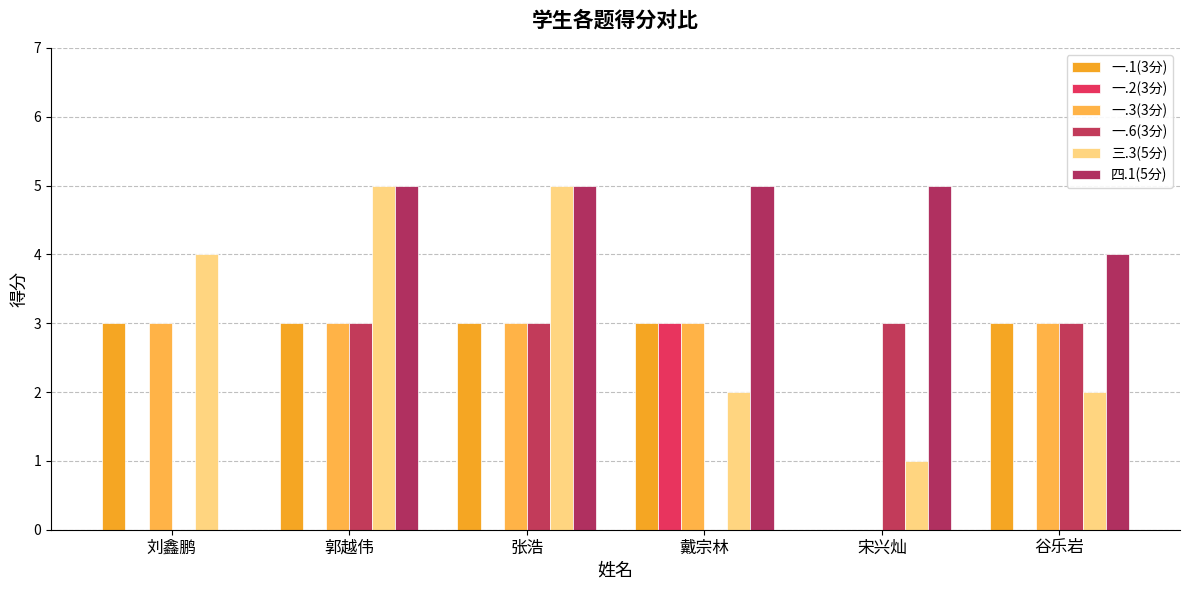

Is it true that 一.3(3分) equals 3 at 戴宗林?

True